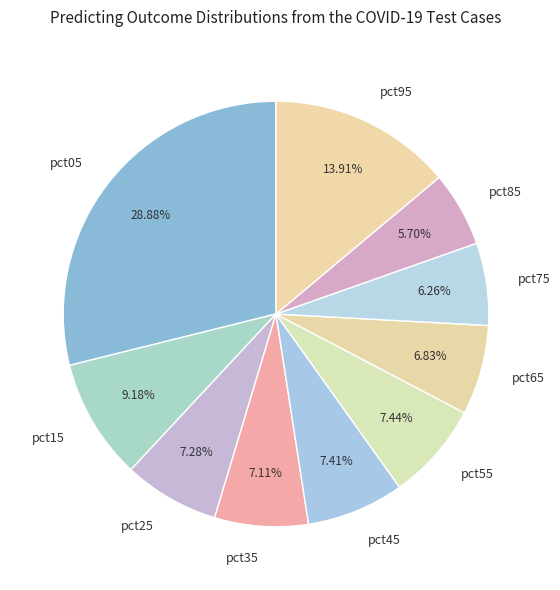

Combined, what portion of the pie is pct25 and pct65?

14.1%